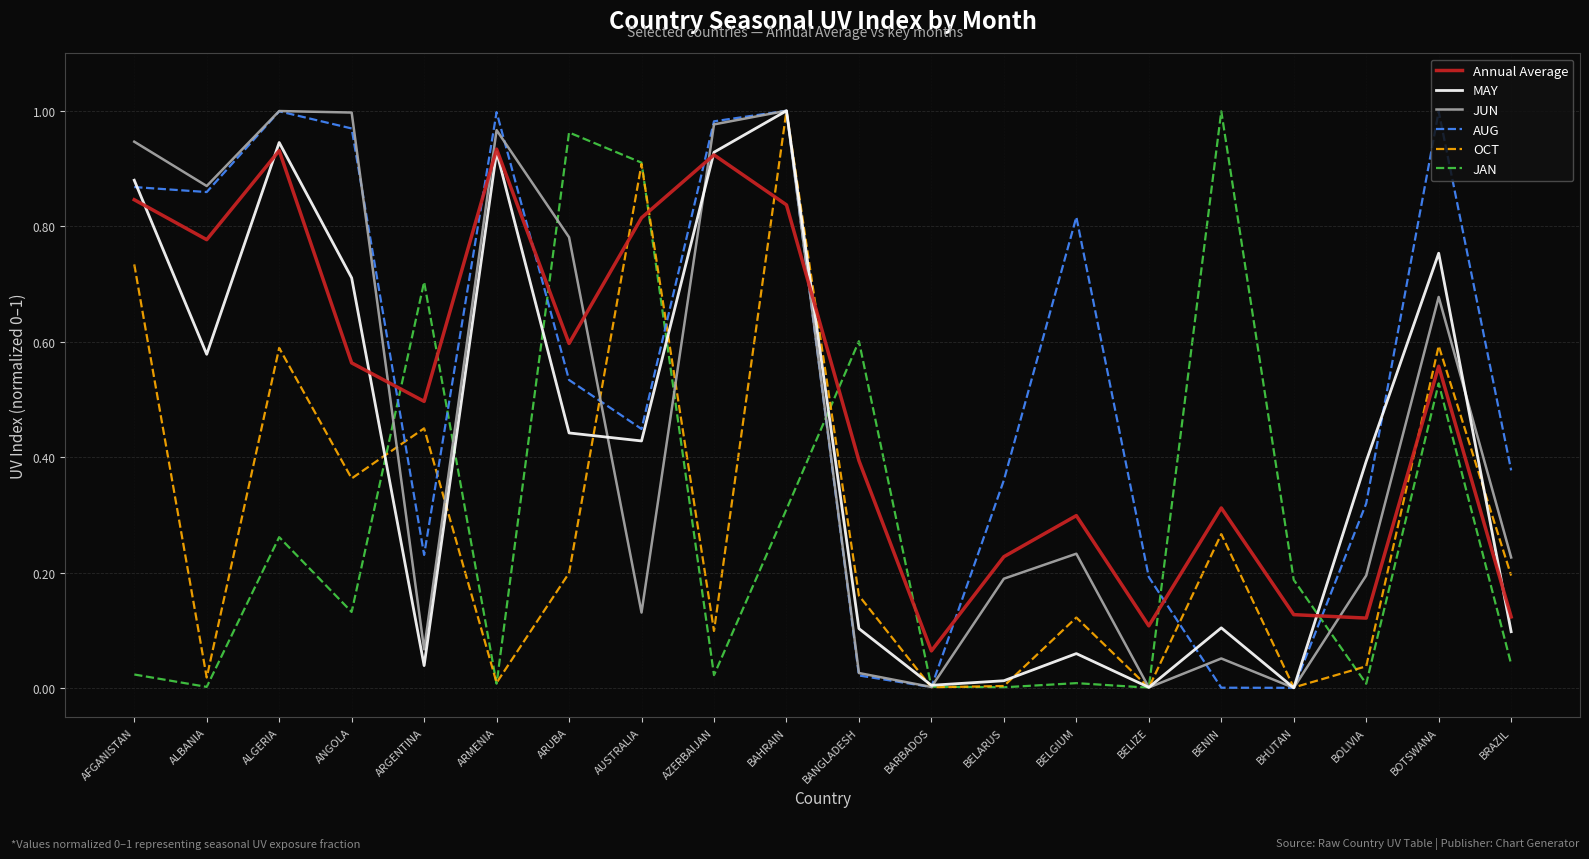

Between BENIN and BRAZIL, which series saw the biggest shift?

JAN